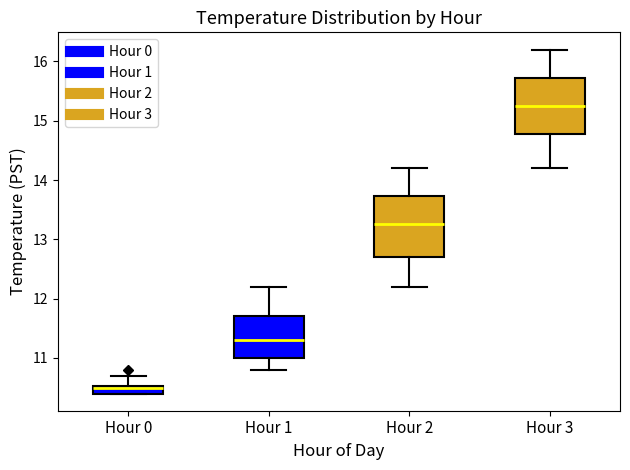

Where is the lower edge of the box for Hour 0 on the y-axis? The values are not printed on the chart, so give them approximately, as read against the axis.

10.4